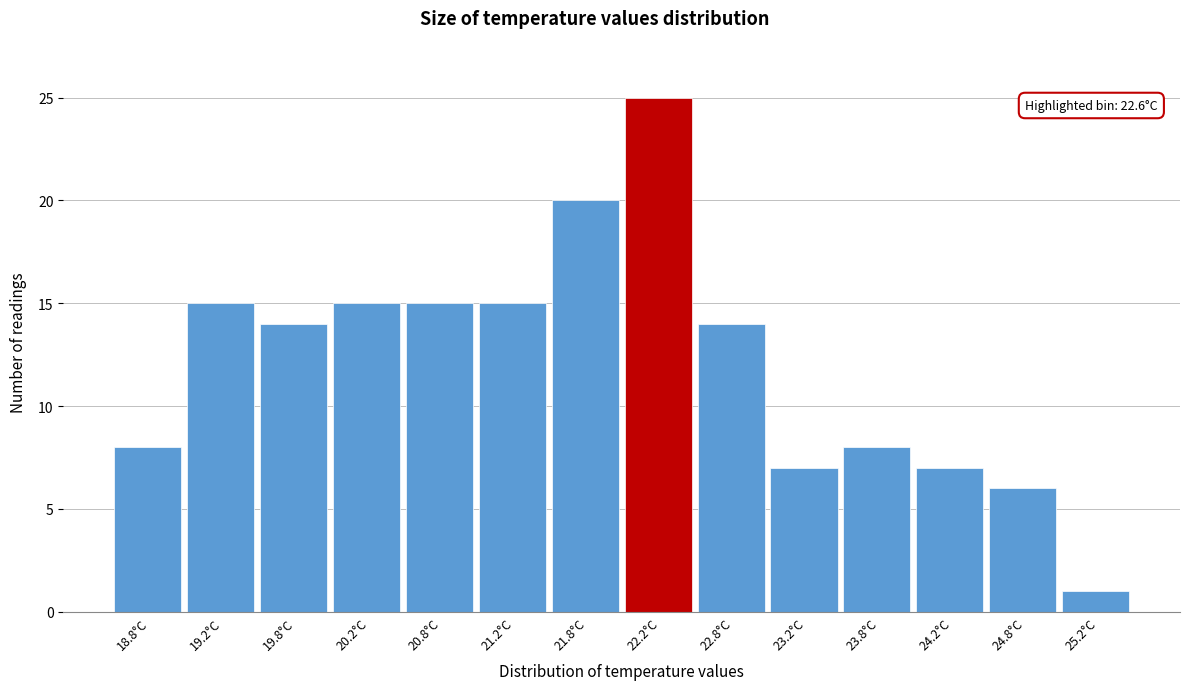

Reading left to right, what are all the values shown in this chart?

8	15	14	15	15	15	20	25	14	7	8	7	6	1